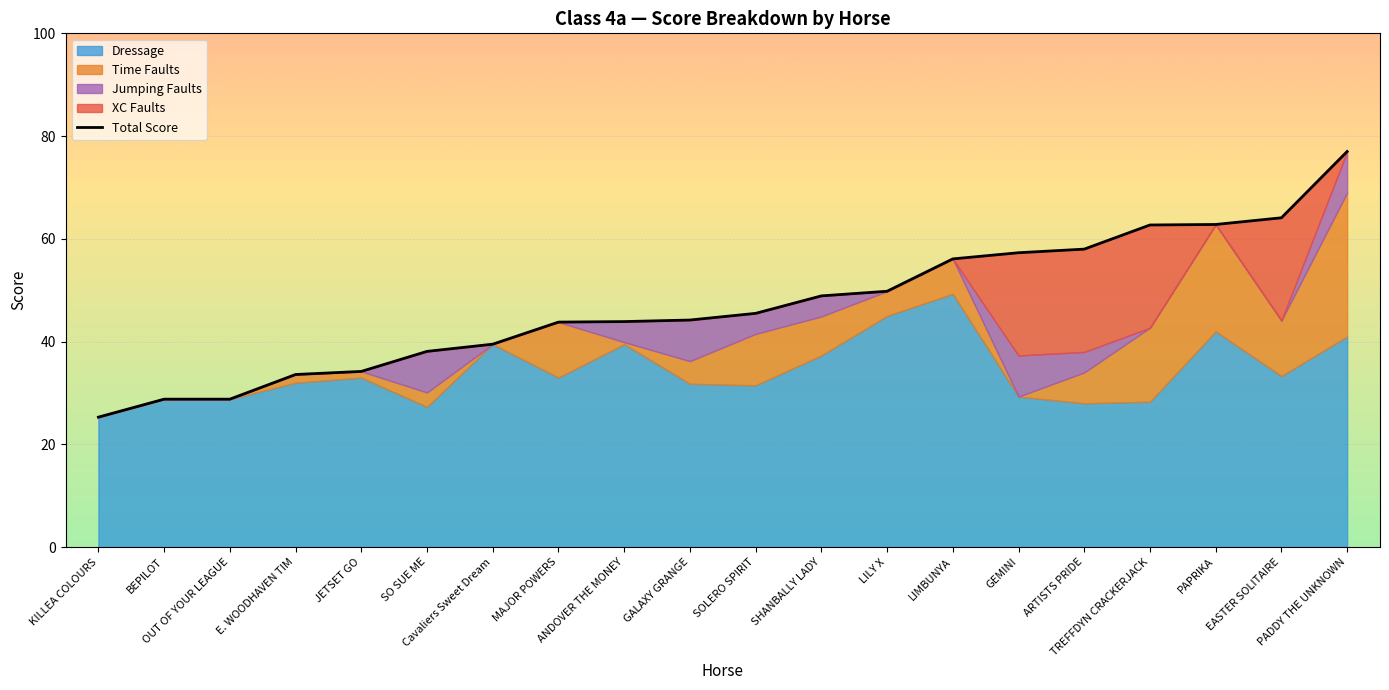

Approximately how many times larger is the value at OUT OF YOUR LEAGUE compared to GEMINI?

0.5